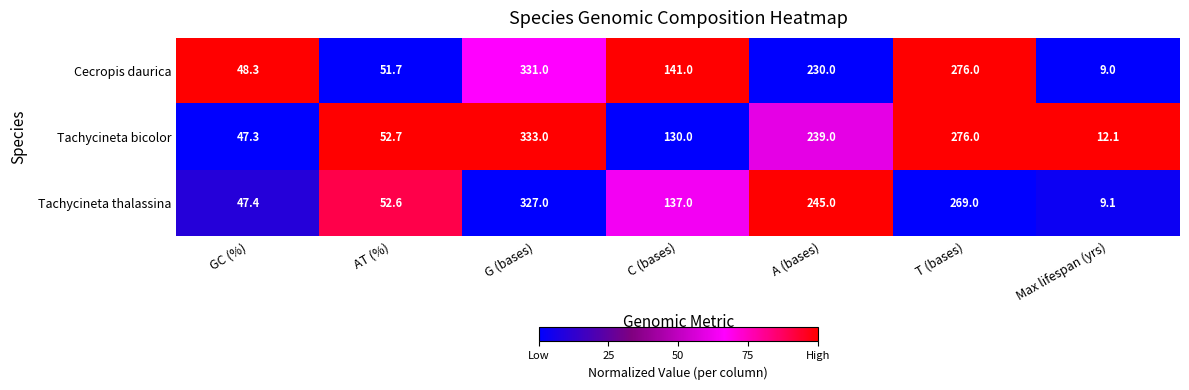

Is it true that Tachycineta thalassina equals 39.1 at C (bases)?

False